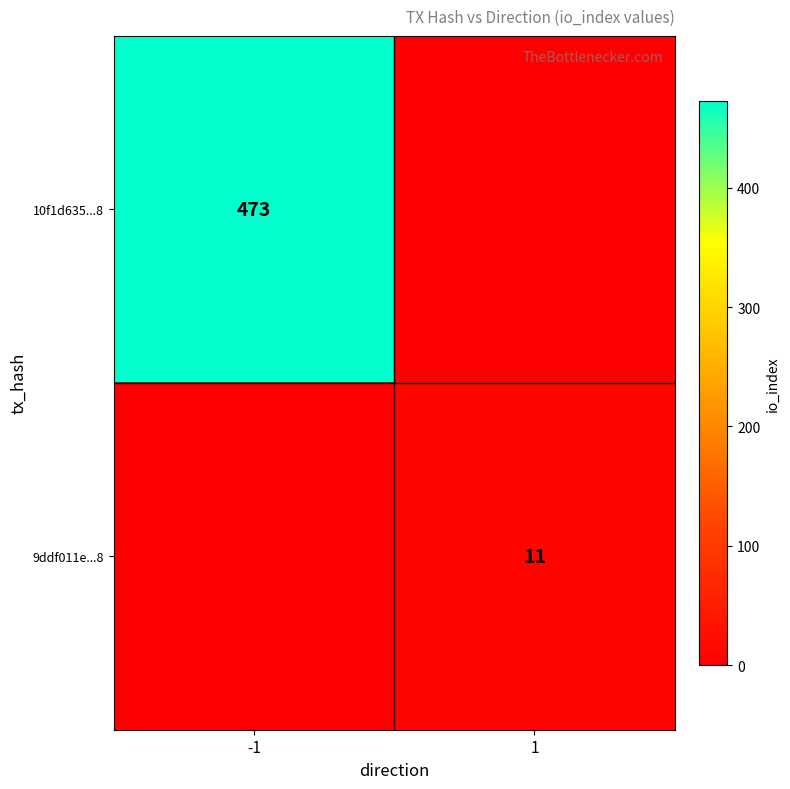

The value of 10f1d635...8 at -1 is 169. True or false?

False